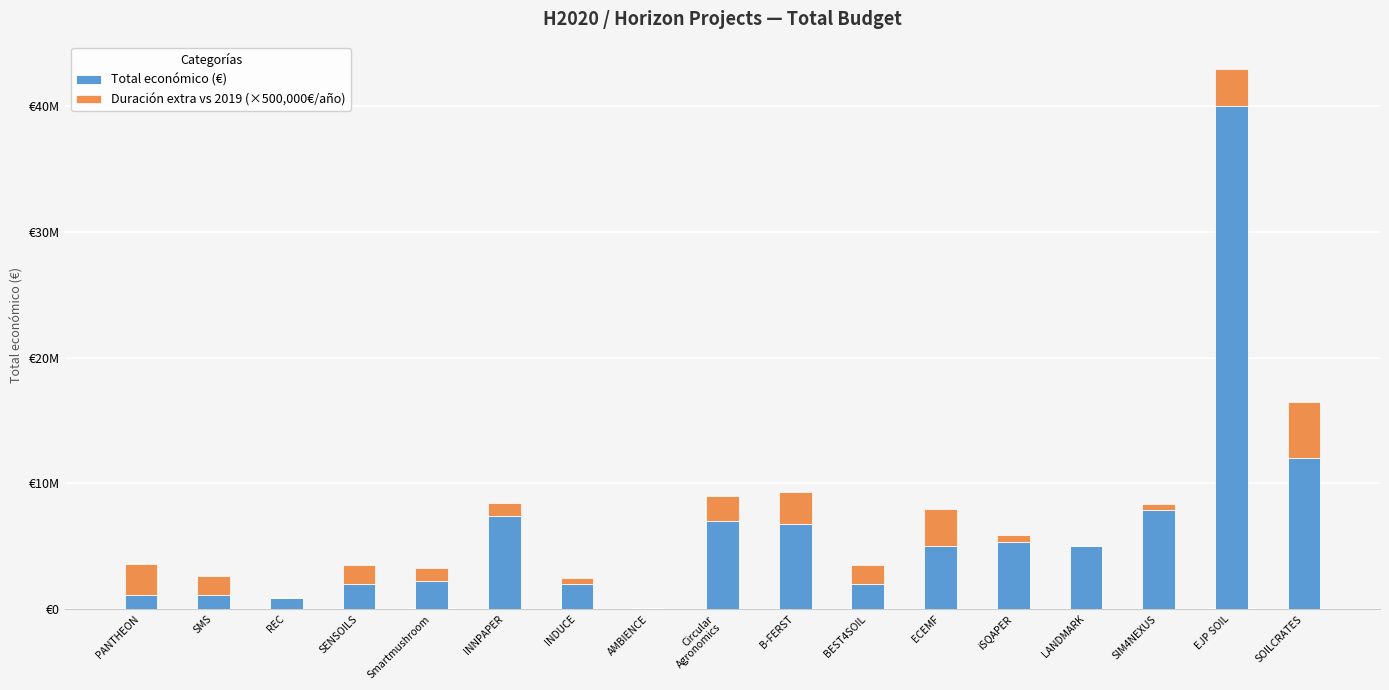

Between AMBIENCE and ECEMF, which is larger?

ECEMF